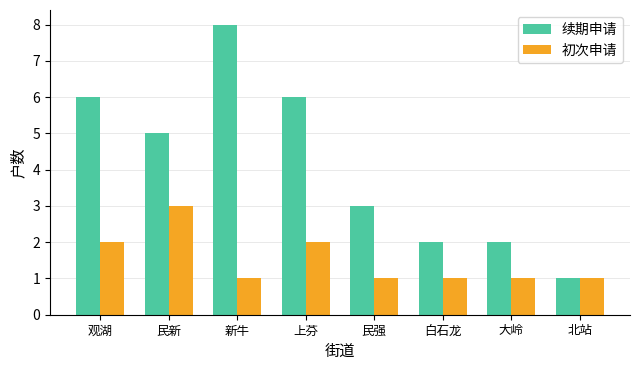

True or false: 续期申请 has a value of 1 at 北站.

True